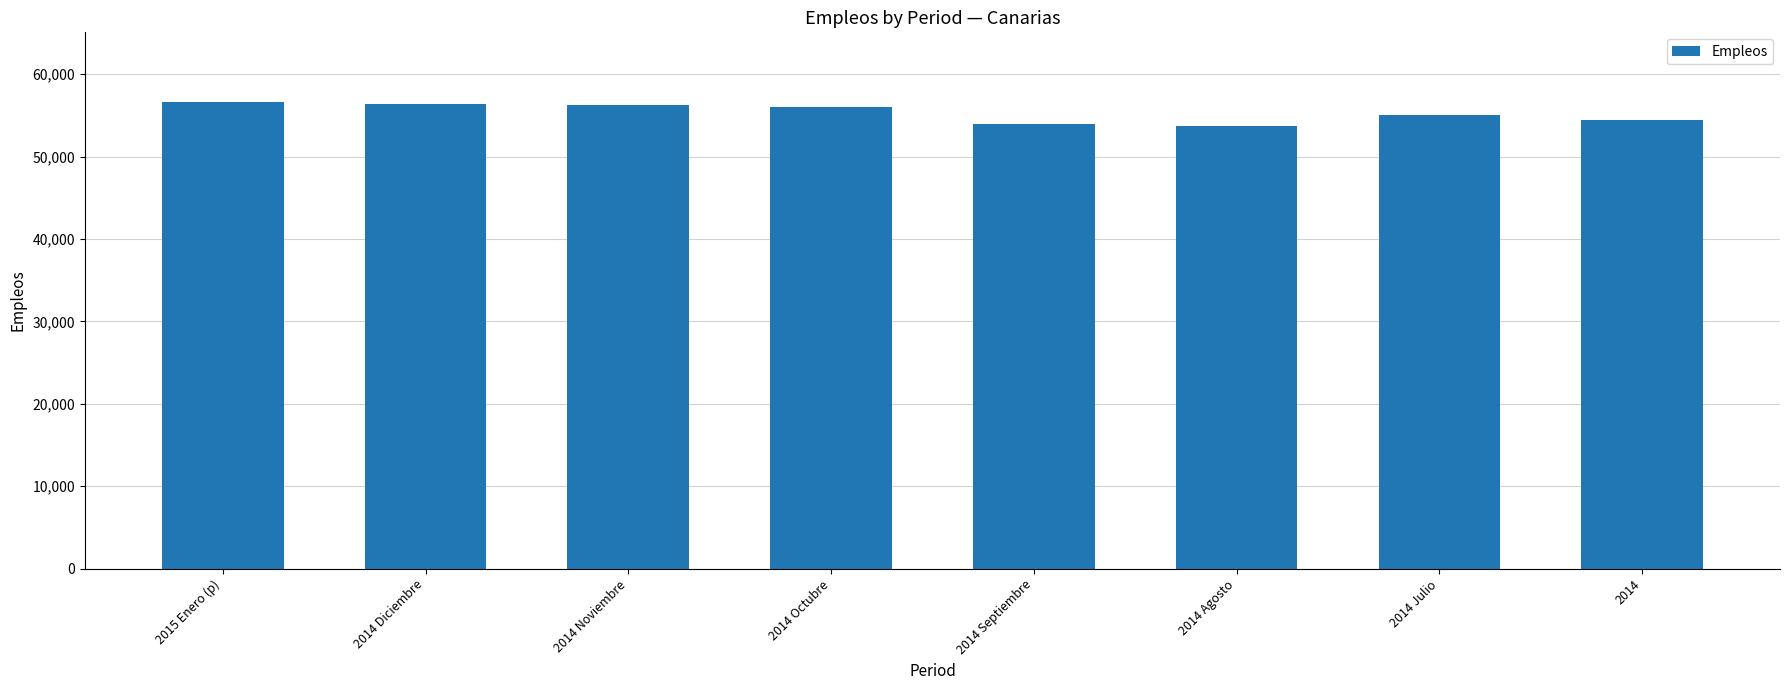

What is the average value?

55310